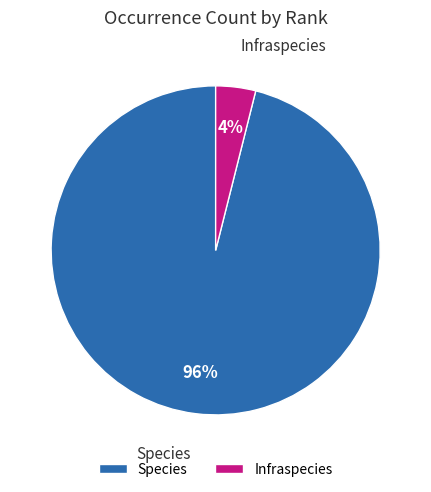

To the nearest percent, what portion does Infraspecies represent?

4%